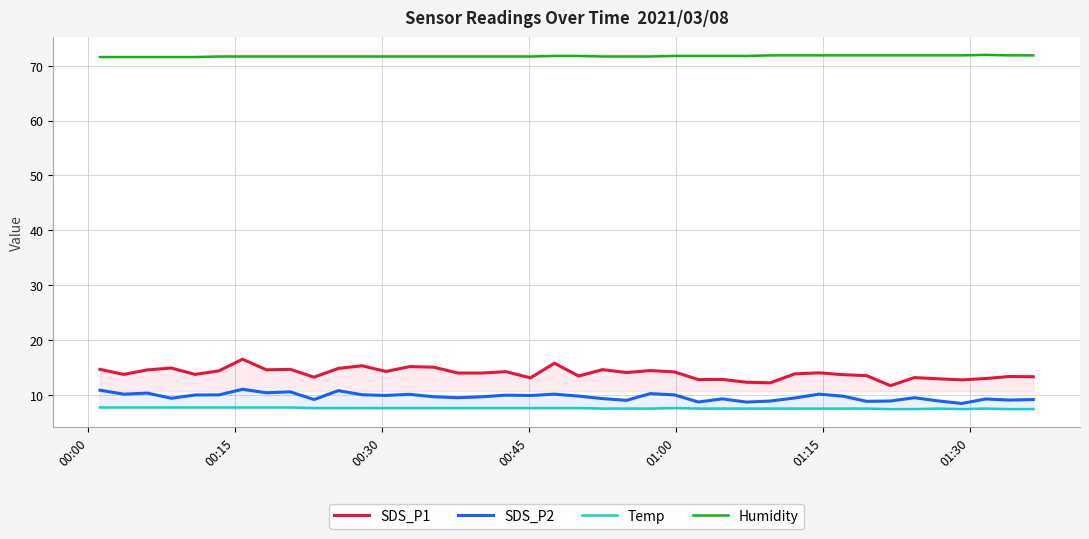

At how many categories does at least one series exceed 42?

40